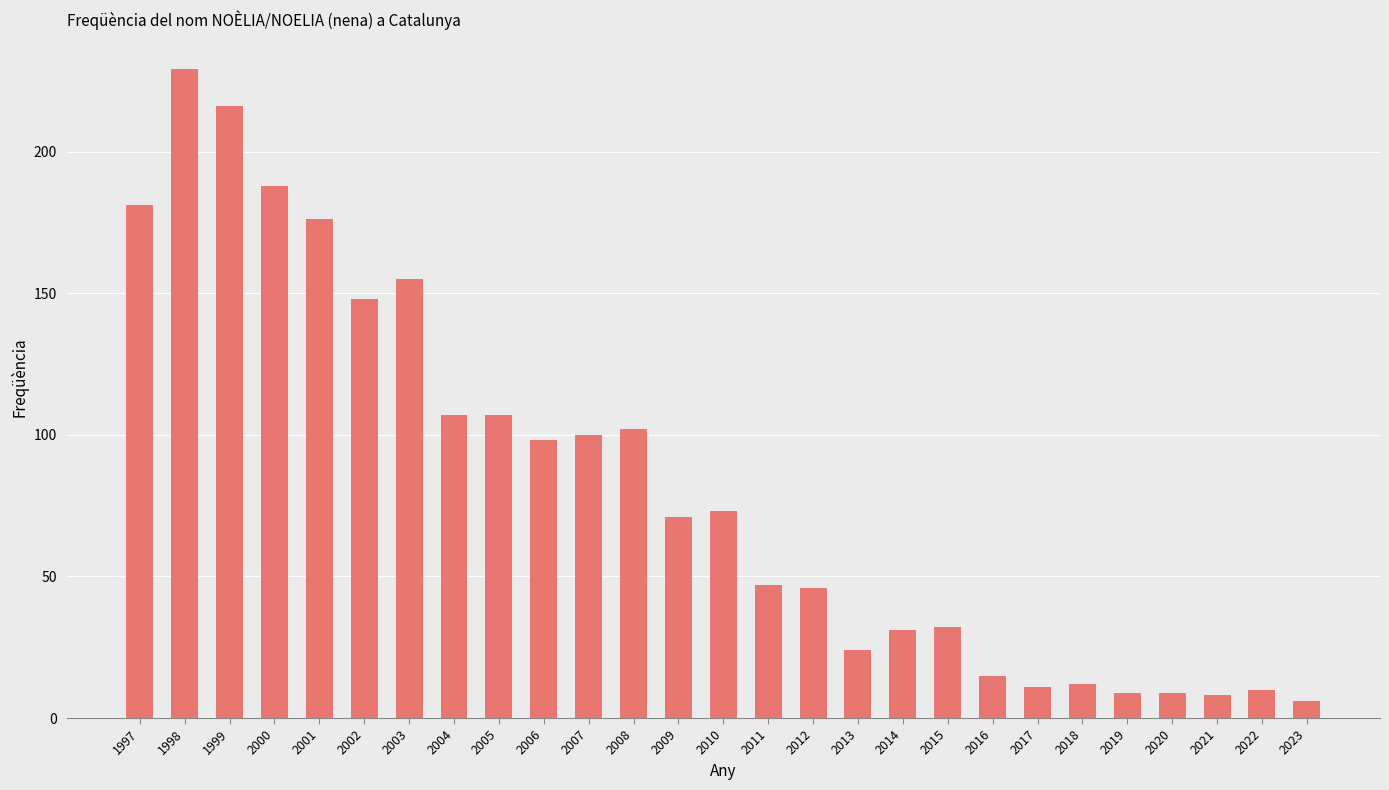

What is the difference between the second highest and second lowest values?

208